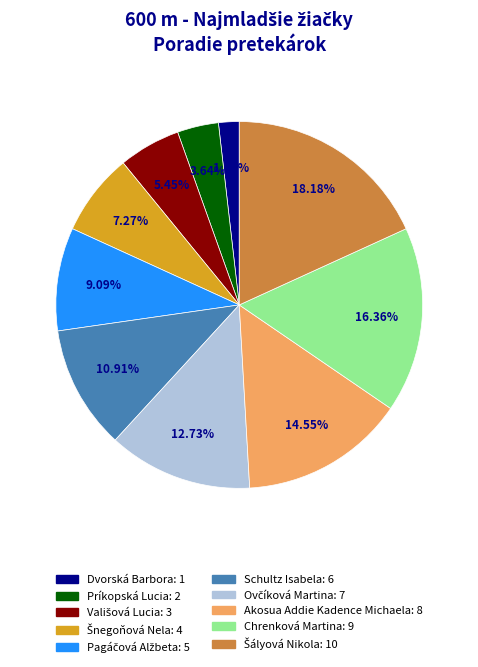

Is Akosua Addie Kadence Michaela the majority of the pie?

No